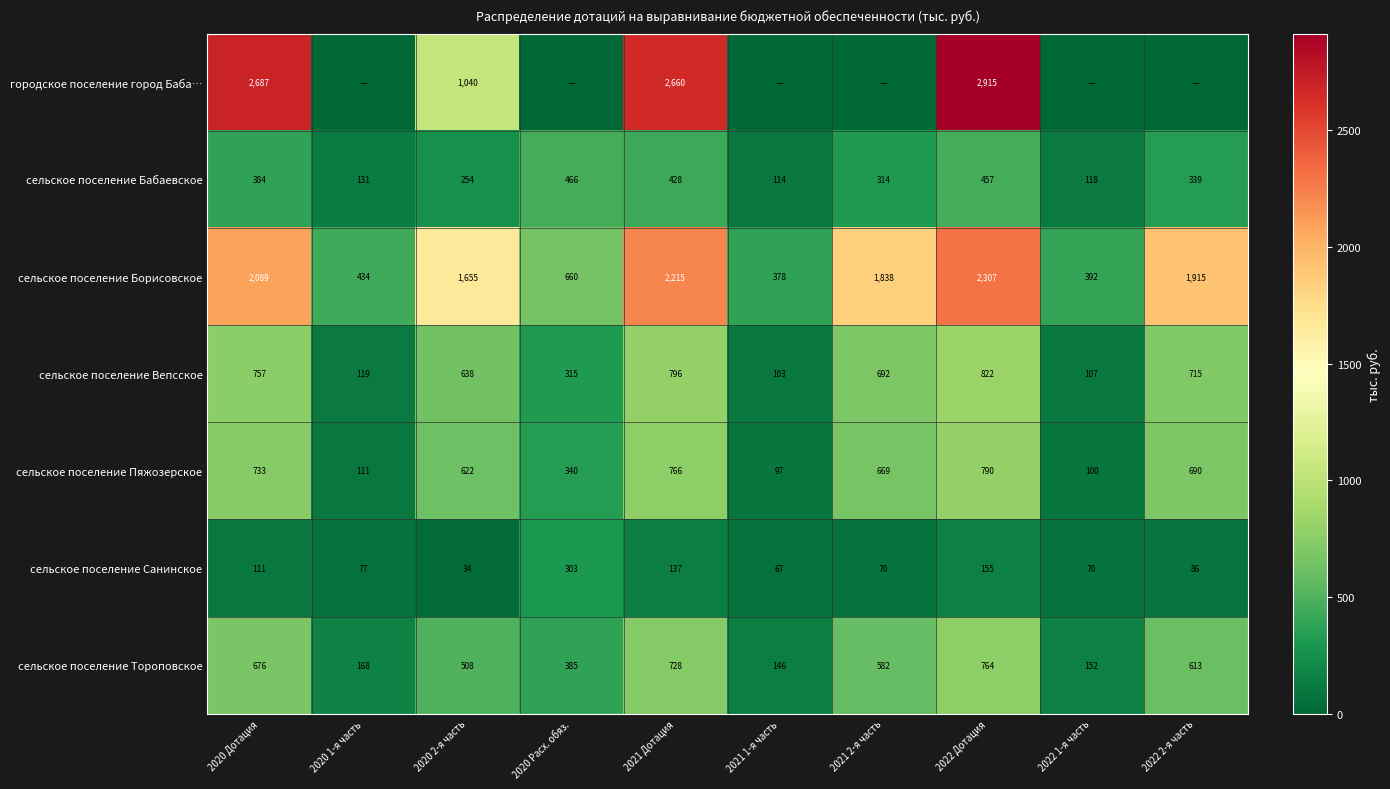

What is the minimum value for сельское поселение Тороповское?

146